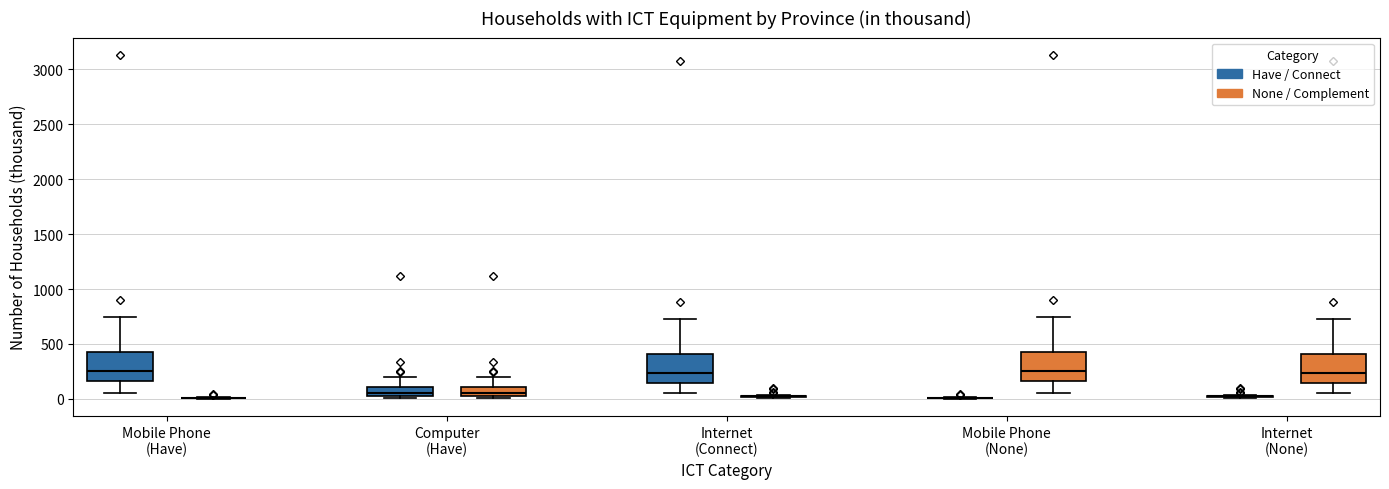

Where does the upper whisker of the box for Computer (Have) (Have / Connect) end on the y-axis? The values are not printed on the chart, so give them approximately, as read against the axis.

200